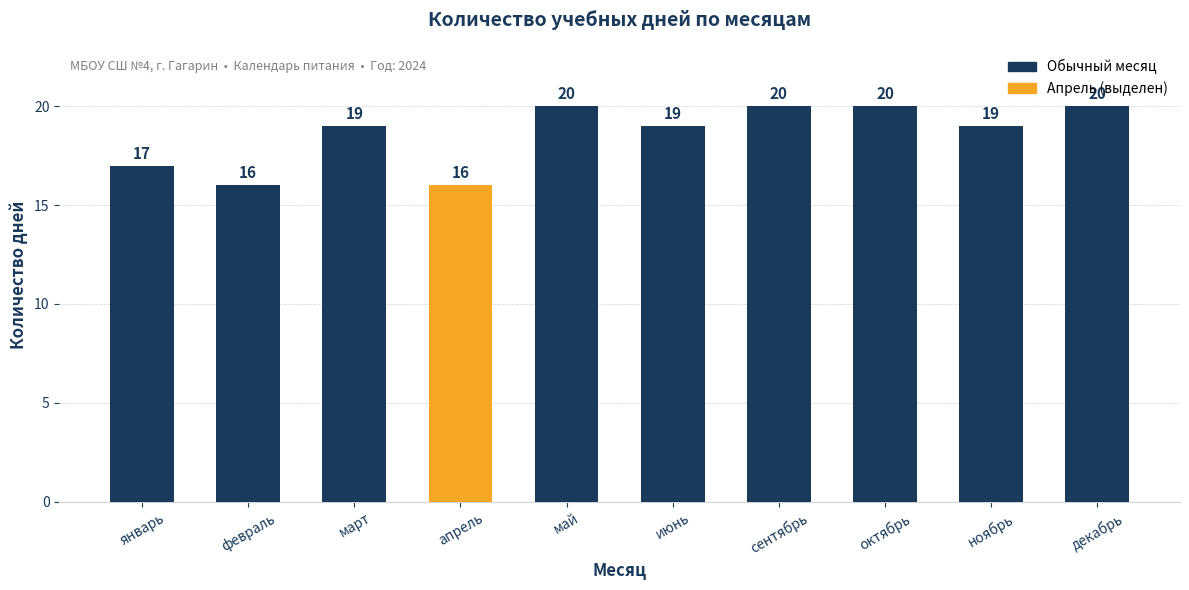

Does the chart contain stacked bars?

No